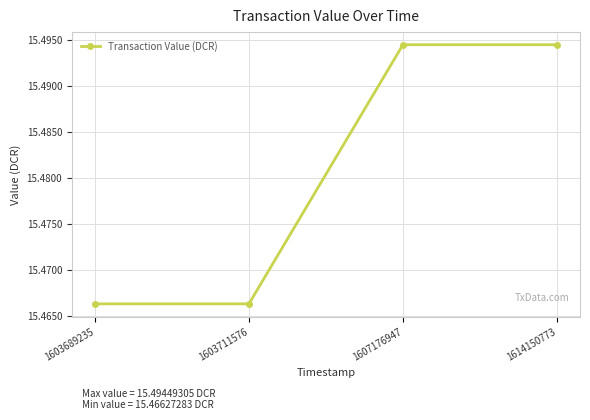

The chart shows a value of 20.2 at 1614150773. True or false?

False